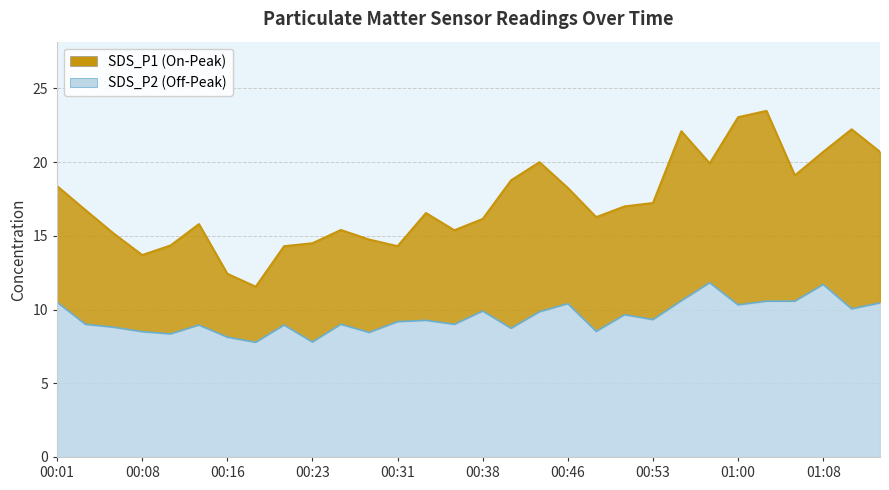

At which category is the sum across all series the highest?

01:03